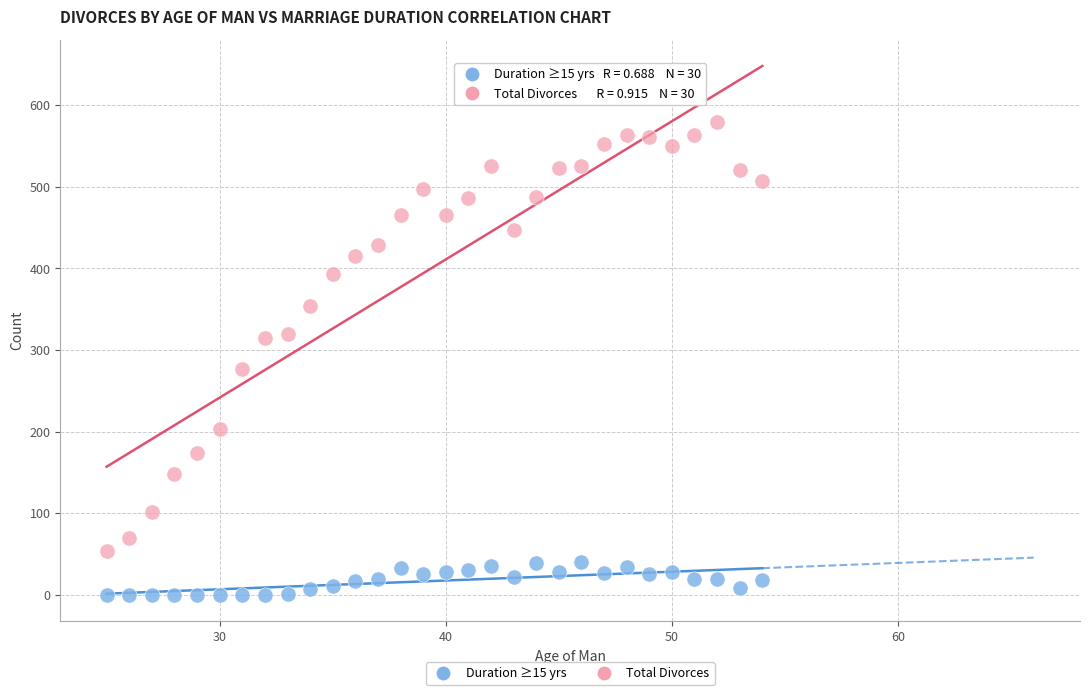

Across all data points, what is the range of X values (max minus min)?

29